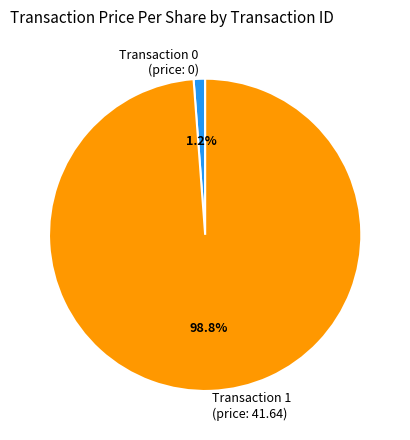

Which has a higher value, Transaction 0 (price: 0) or Transaction 1 (price: 41.64)?

Transaction 1 (price: 41.64)